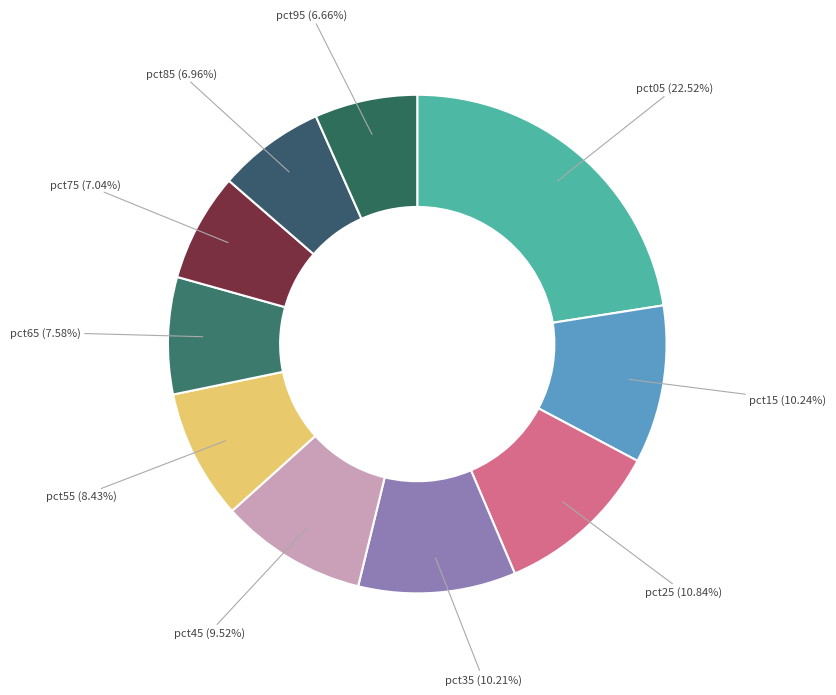

What is the largest slice in the pie chart?

pct05